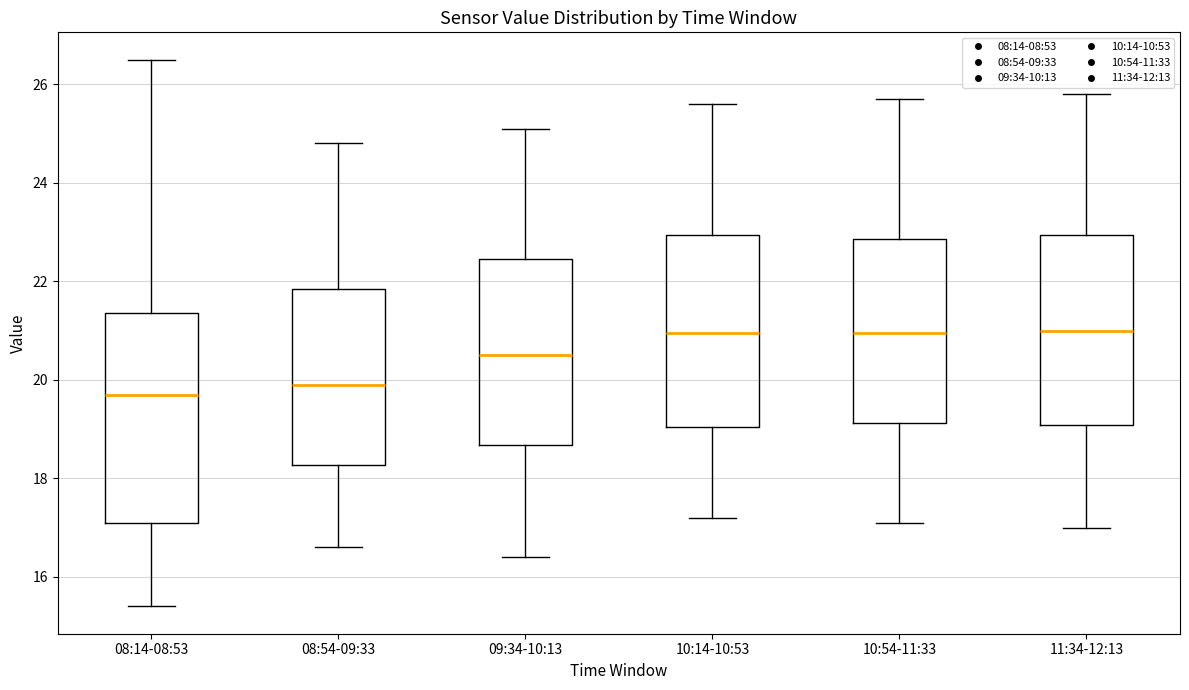

Reading left to right, read every box against the y-axis: the position of its median line, the range the box covers, and the ends of its whiskers. The values are not printed on the chart, so give them approximately, as read against the axis.

08:14-08:53: median 19.8, box 17.2 to 21.4, whiskers 15.4 to 26.6
08:54-09:33: median 20.0, box 18.2 to 21.8, whiskers 16.6 to 24.8
09:34-10:13: median 20.6, box 18.6 to 22.4, whiskers 16.4 to 25.2
10:14-10:53: median 21.0, box 19.0 to 23.0, whiskers 17.2 to 25.6
10:54-11:33: median 21.0, box 19.2 to 22.8, whiskers 17.2 to 25.8
11:34-12:13: median 21.0, box 19.0 to 23.0, whiskers 17.0 to 25.8